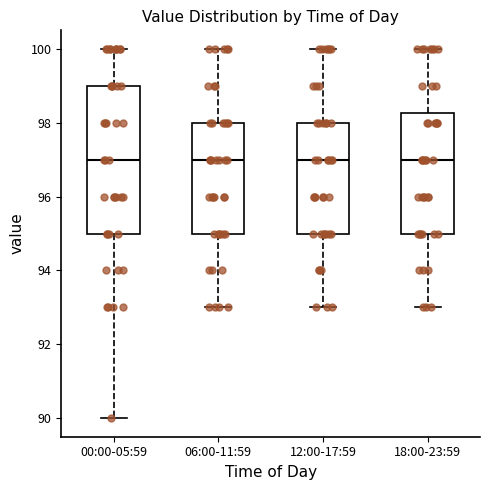

Comparing the boxes themselves (not the whiskers), which one is the tallest?

00:00-05:59